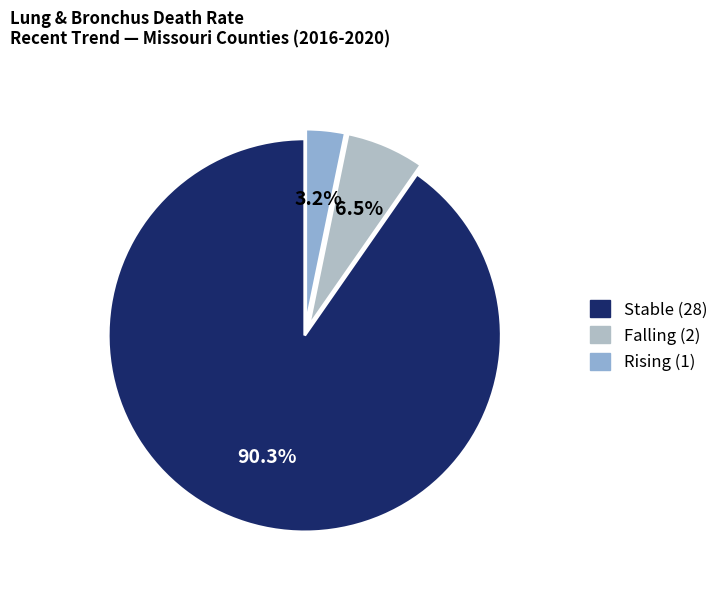

Is there a majority slice in this chart?

Yes